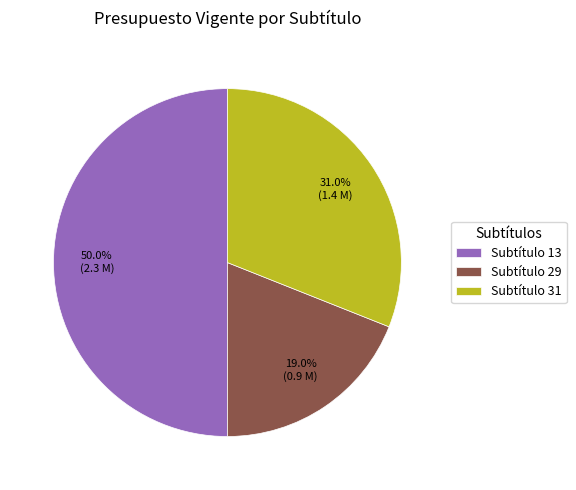

Rank the categories by value from highest to lowest.

Subtítulo 13, Subtítulo 31, Subtítulo 29